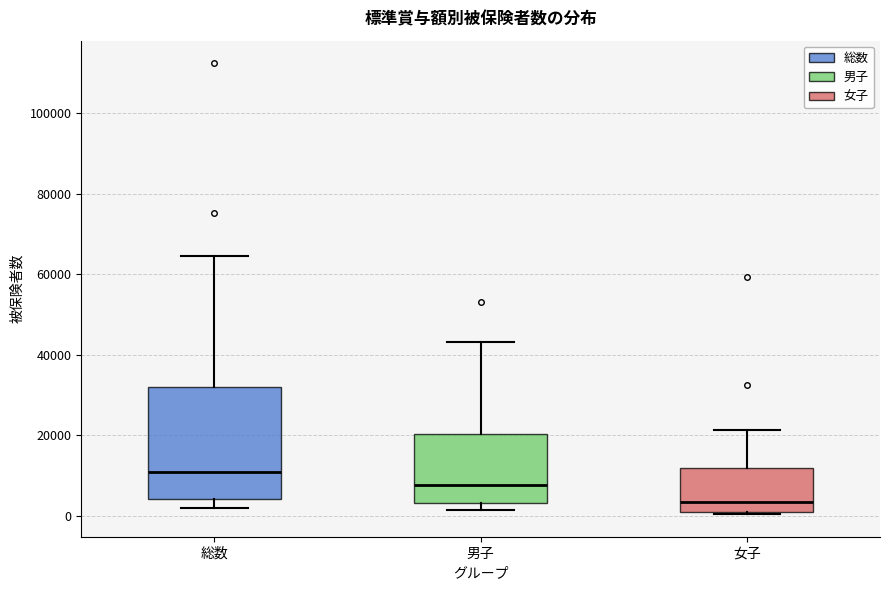

Which box has the highest median line?

総数